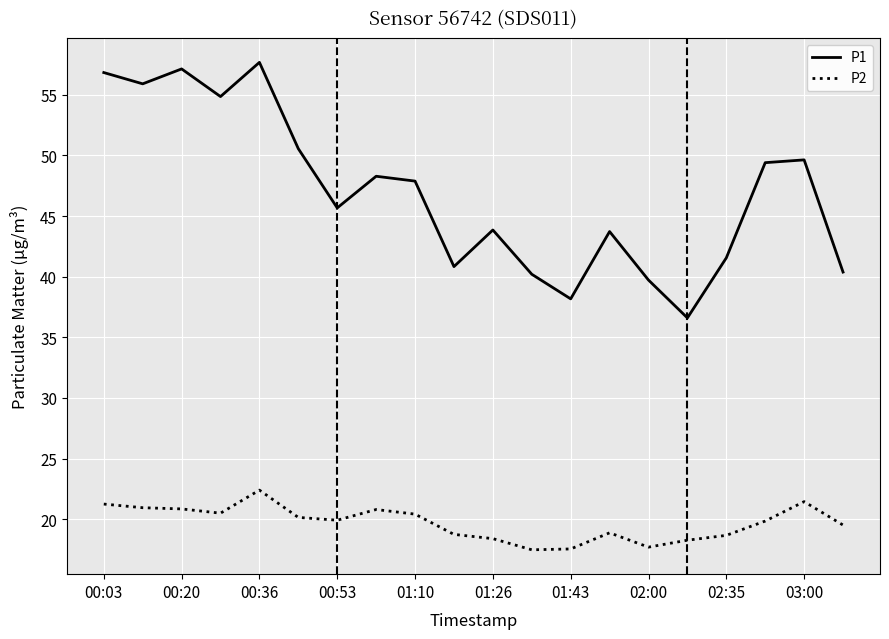

How many values in the P1 series are below 47?

10